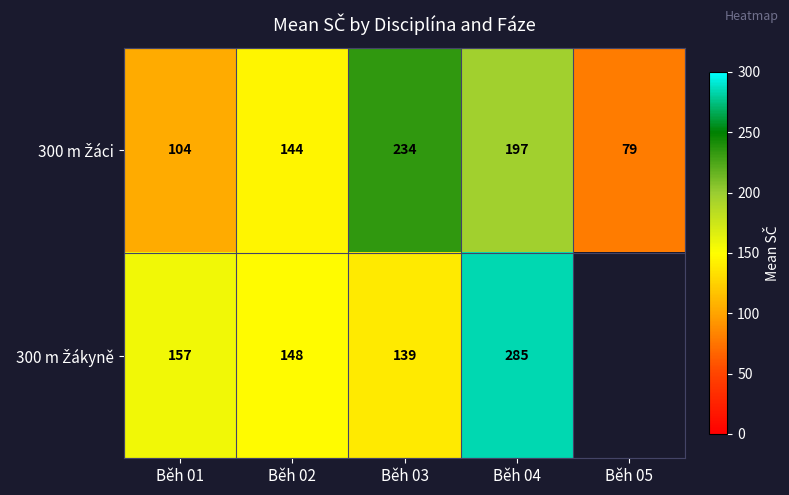

Between Běh 05 and Běh 01, which is larger?

Běh 01